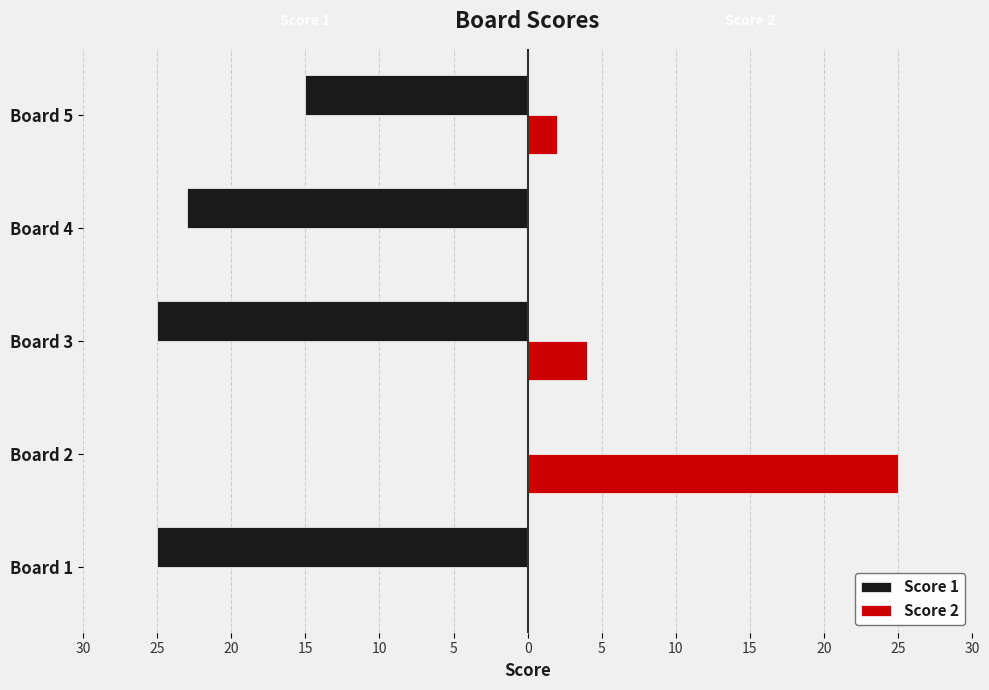

What are all the series names shown in the legend?

Score 1, Score 2